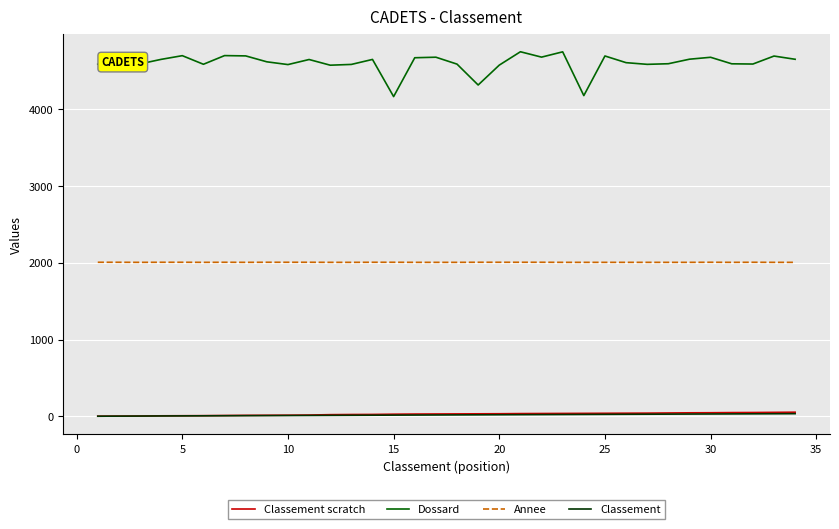

What are all the series names shown in the legend?

Classement scratch, Dossard, Annee, Classement